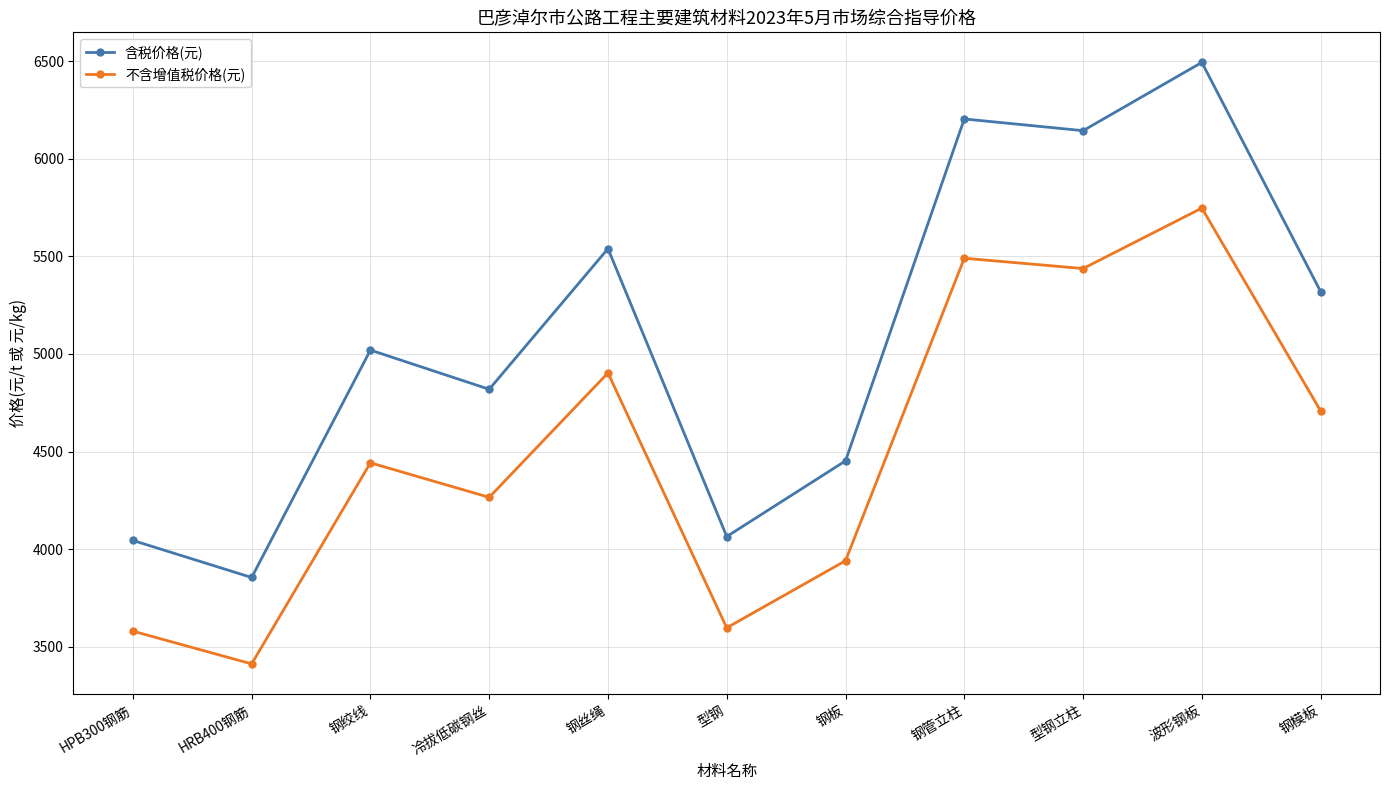

What is the difference between the maximum and minimum values in the 含税价格(元) series?

2641